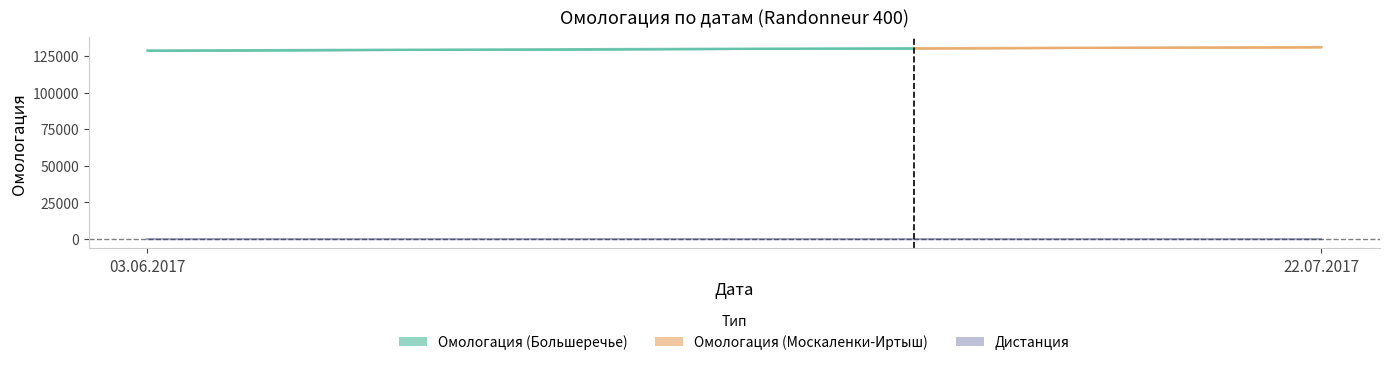

True or false: Дистанция and Омологация cross at least once.

False